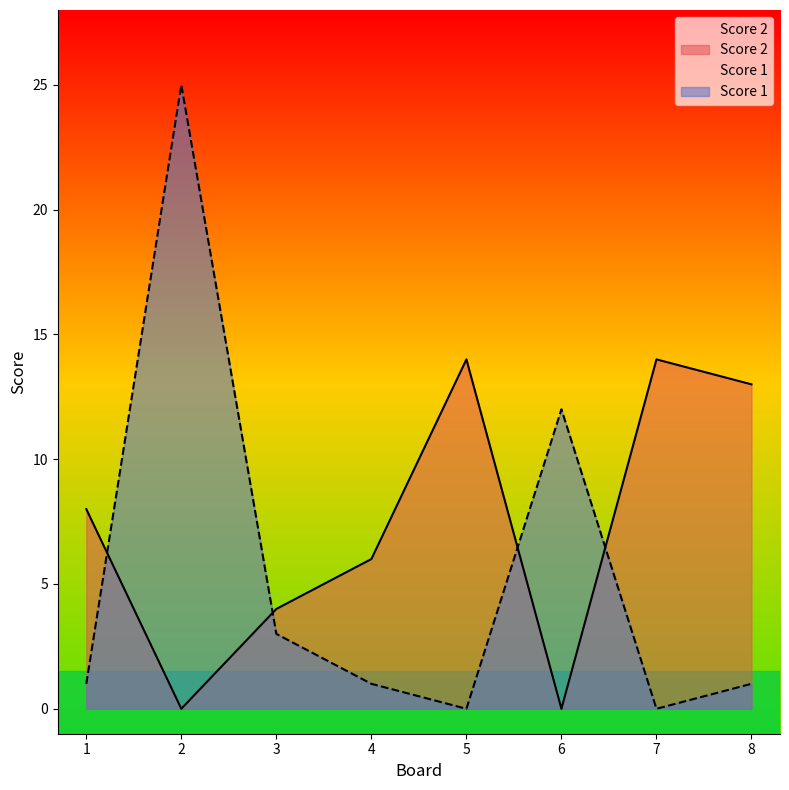

True or false: Score 1 has a value of 5 at 3.

False